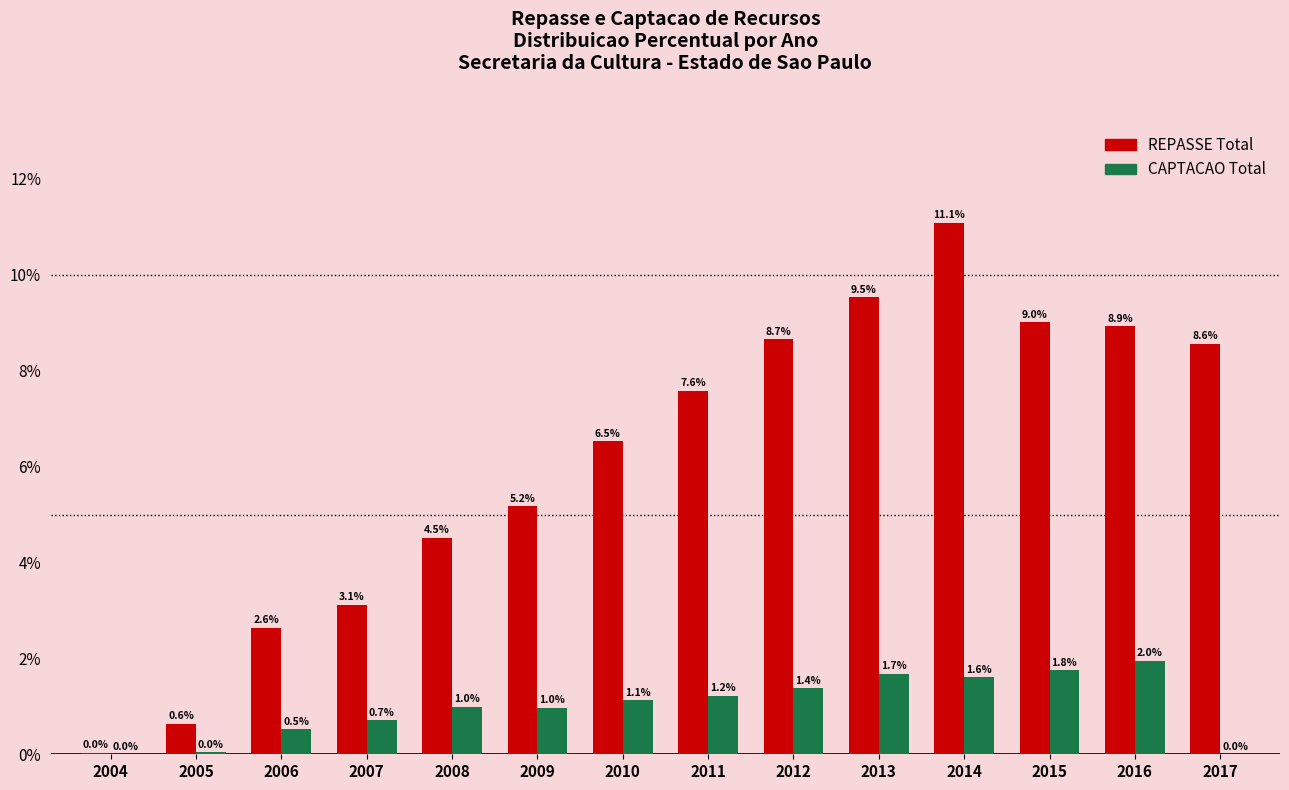

Is the value of REPASSE Total at 2008 greater than the value of CAPTACAO Total at 2012?

Yes